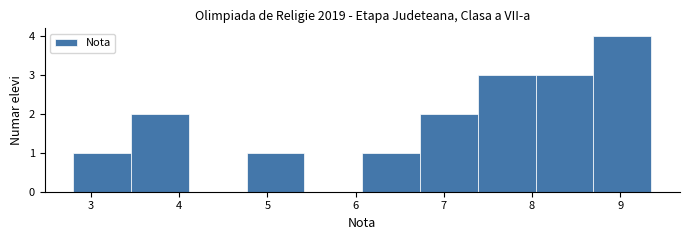

Reading left to right, transcribe this chart: for each bar, give the range it covers on the x-axis and its height. Neither the bar edges nor the heights are printed on the chart, so give them approximately, as read against the axes.

2.8 to 3.5: 1
3.5 to 4.1: 2
4.1 to 4.8: 0
4.8 to 5.4: 1
5.4 to 6.1: 0
6.1 to 6.7: 1
6.7 to 7.4: 2
7.4 to 8.0: 3
8.0 to 8.7: 3
8.7 to 9.4: 4